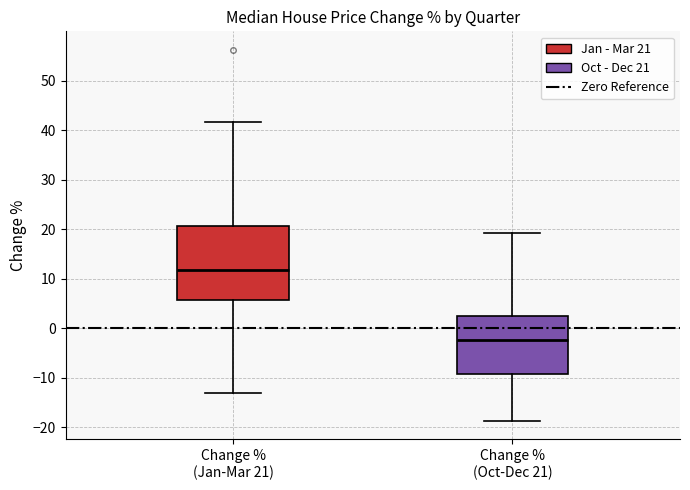

Comparing the boxes themselves (not the whiskers), which one is the tallest?

Change % (Jan-Mar 21)